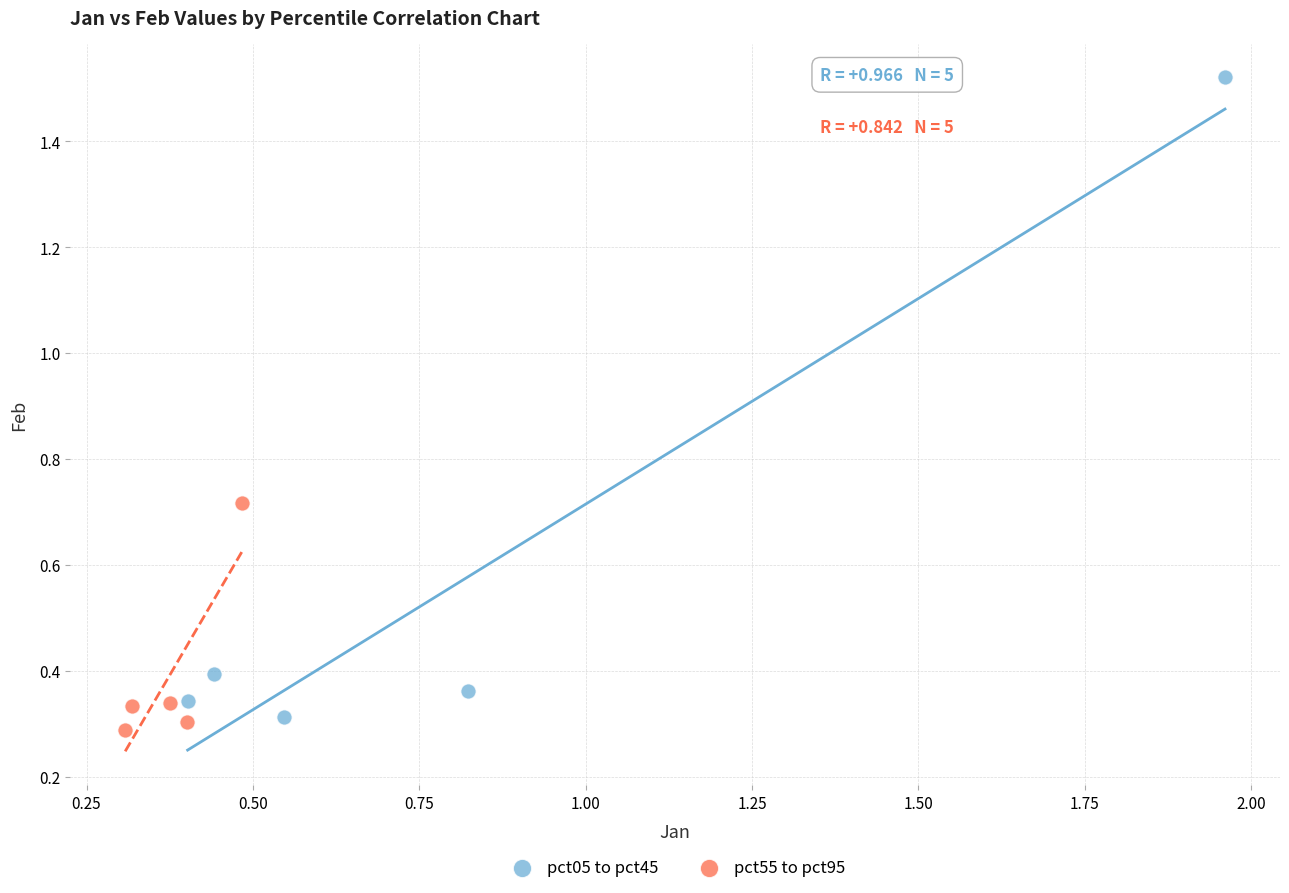

Which series has the largest Y range (max minus min)?

pct05 to pct45